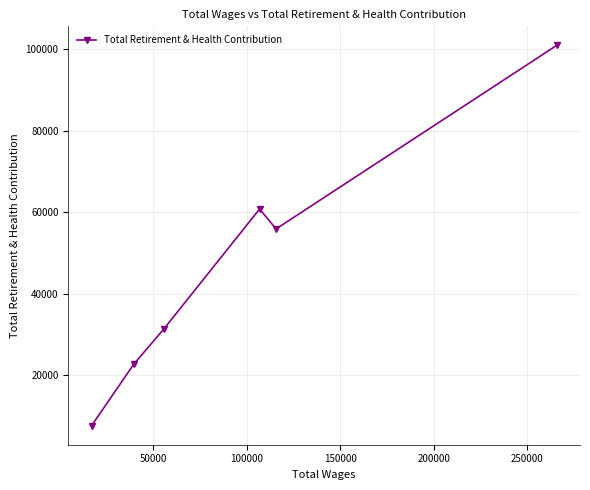

Does the chart have visible grid lines?

Yes